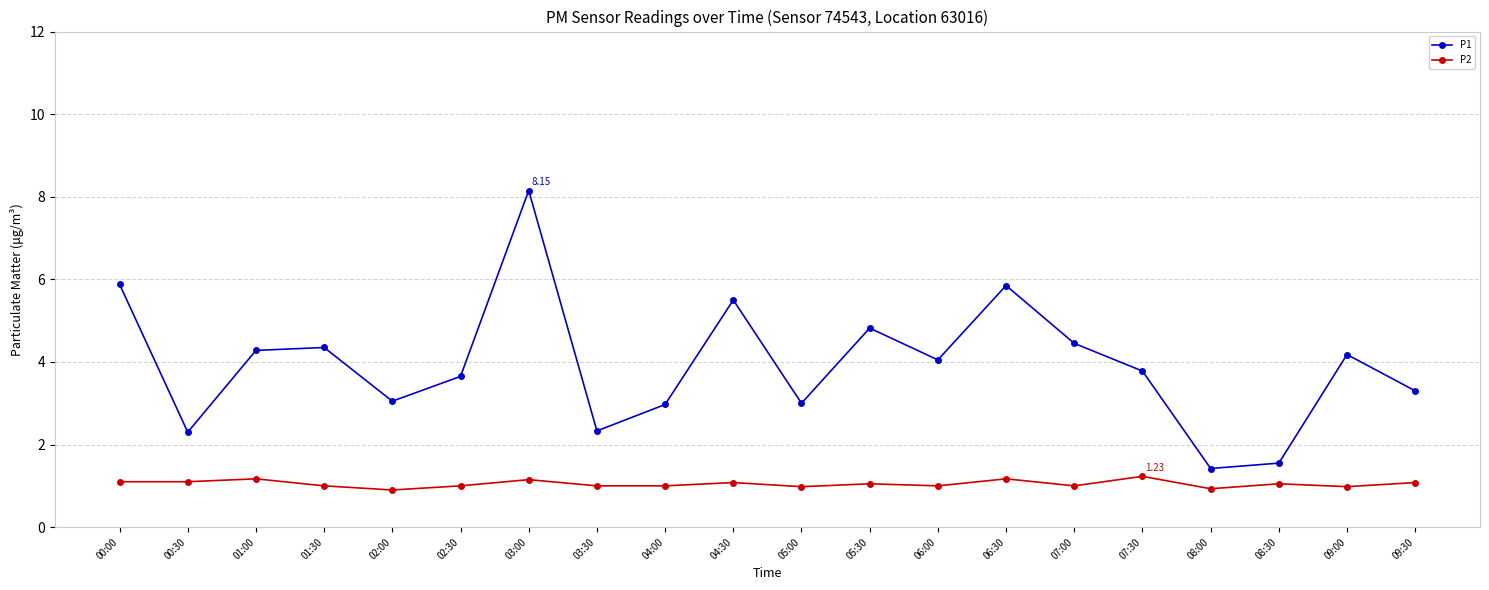

What is the difference between the maximum and minimum values in the P1 series?

6.7